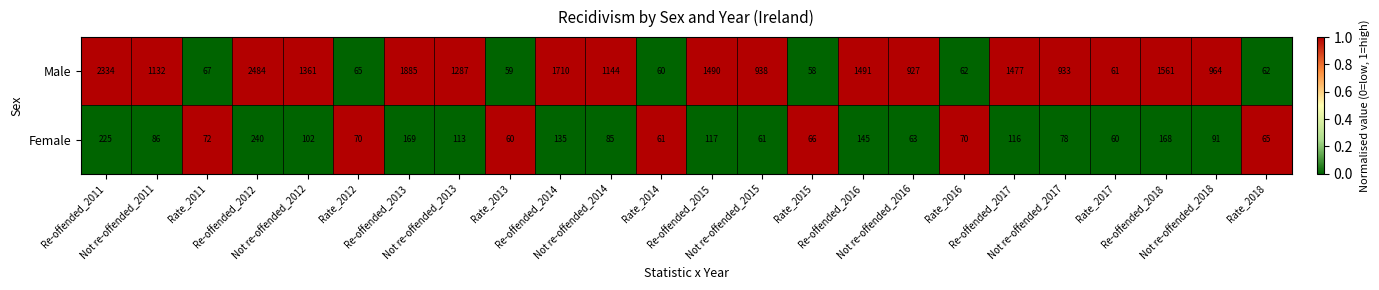

At Rate_2016, list the series in order from smallest to largest.

Male, Female